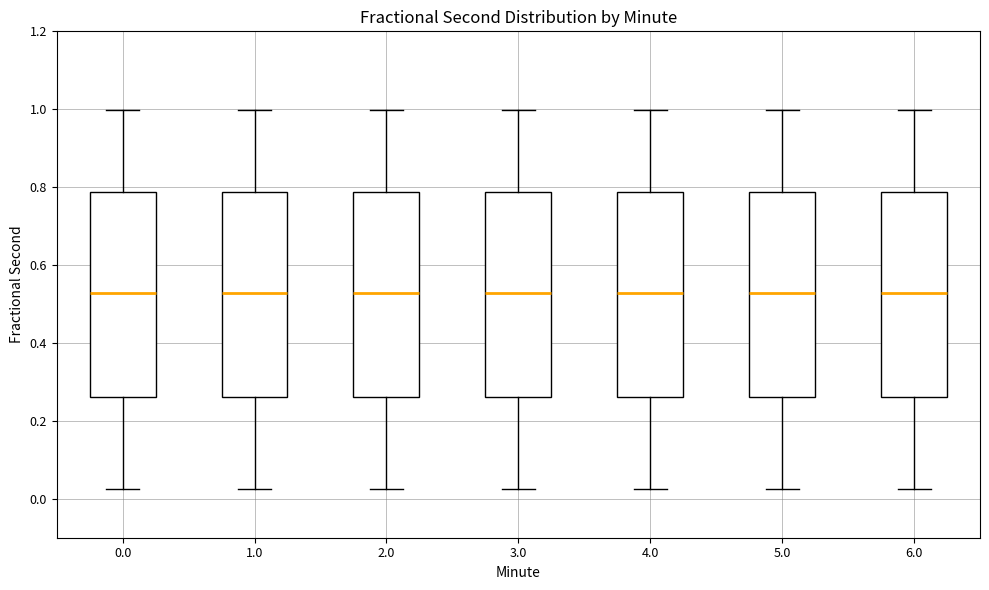

Reading left to right, transcribe this box plot: for each box, give where its median line is, the range the box spans, and where its two whiskers end, as read against the y-axis. The values are not printed on the chart, so give them approximately, as read against the axis.

0.0: median 0.52, box 0.26 to 0.78, whiskers 0.02 to 1.00
1.0: median 0.52, box 0.26 to 0.78, whiskers 0.02 to 1.00
2.0: median 0.52, box 0.26 to 0.78, whiskers 0.02 to 1.00
3.0: median 0.52, box 0.26 to 0.78, whiskers 0.02 to 1.00
4.0: median 0.52, box 0.26 to 0.78, whiskers 0.02 to 1.00
5.0: median 0.52, box 0.26 to 0.78, whiskers 0.02 to 1.00
6.0: median 0.52, box 0.26 to 0.78, whiskers 0.02 to 1.00